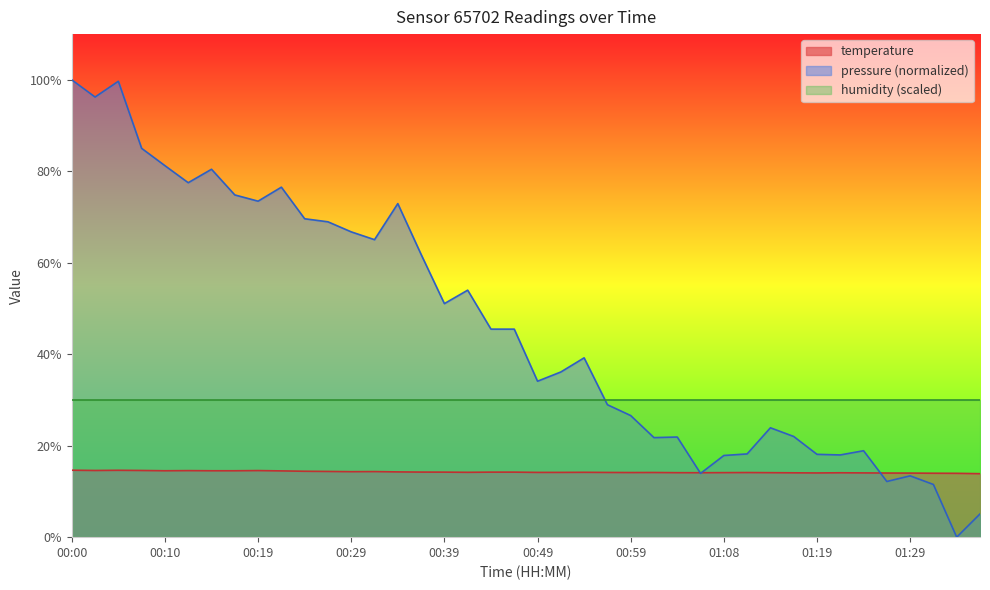

What is the difference between the second highest and second lowest values?

0.7